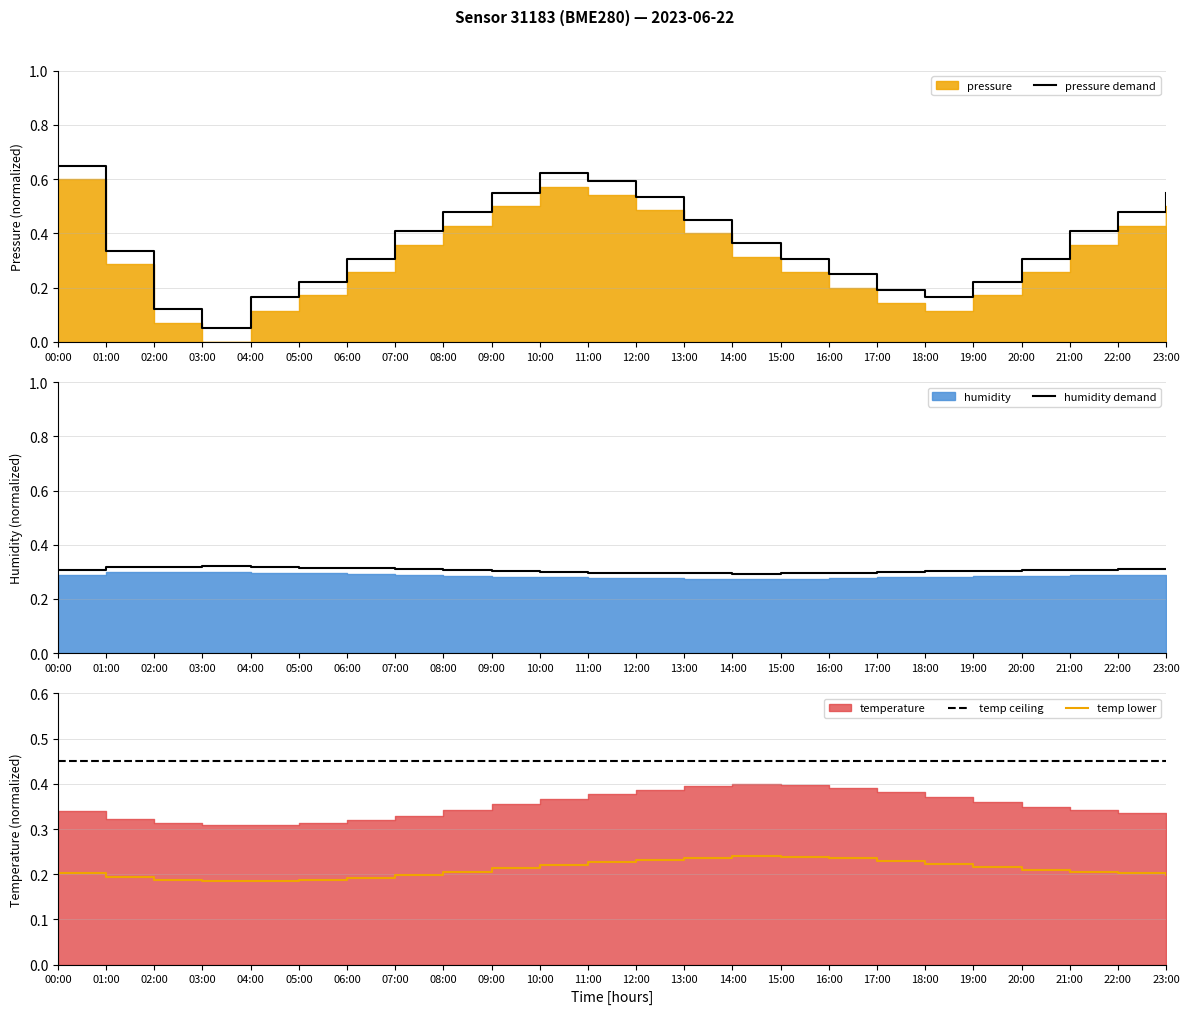

True or false: temp ceiling has more than 2 points higher than both neighbors.

False